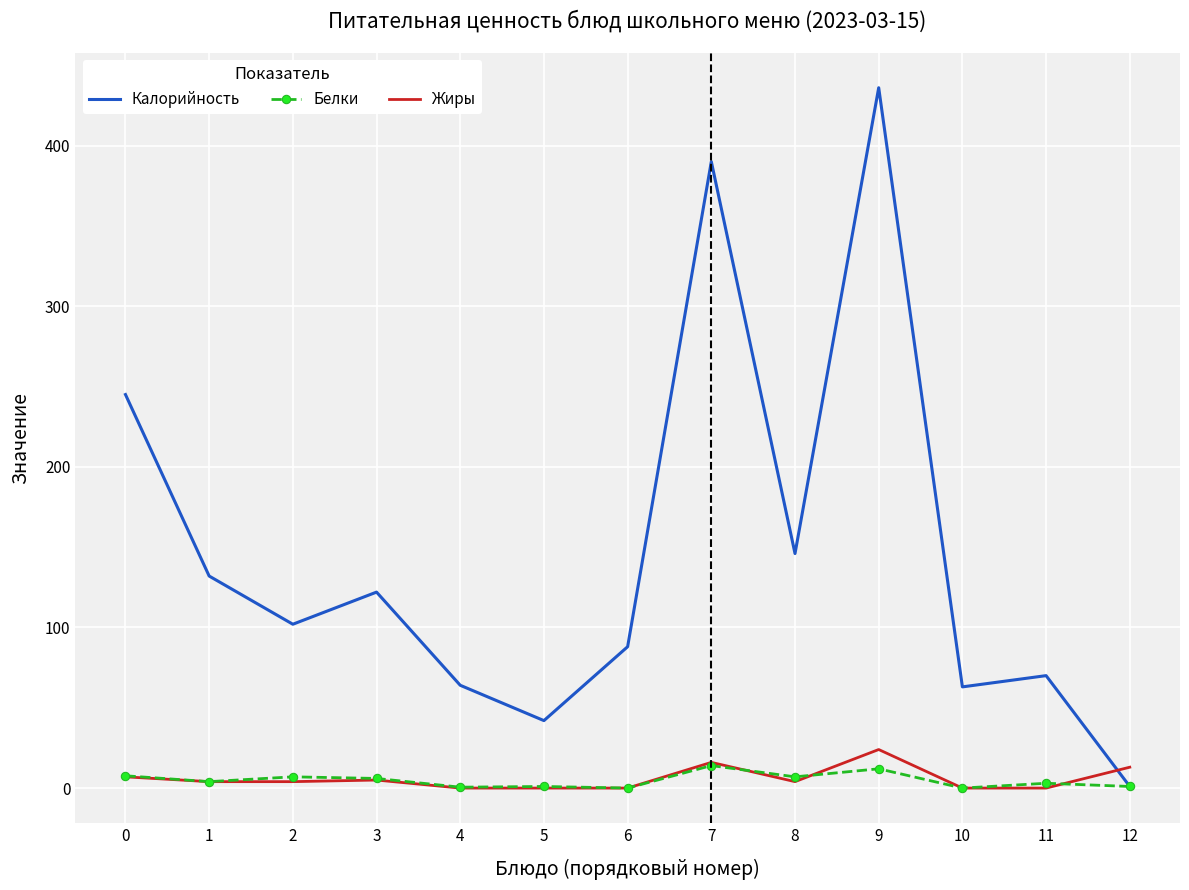

What is the total value across all series at 9?

472.0